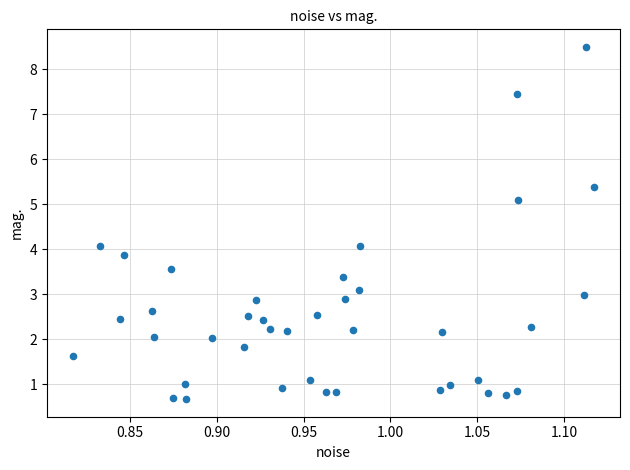

What is the range of Y values (max minus min)?

7.8